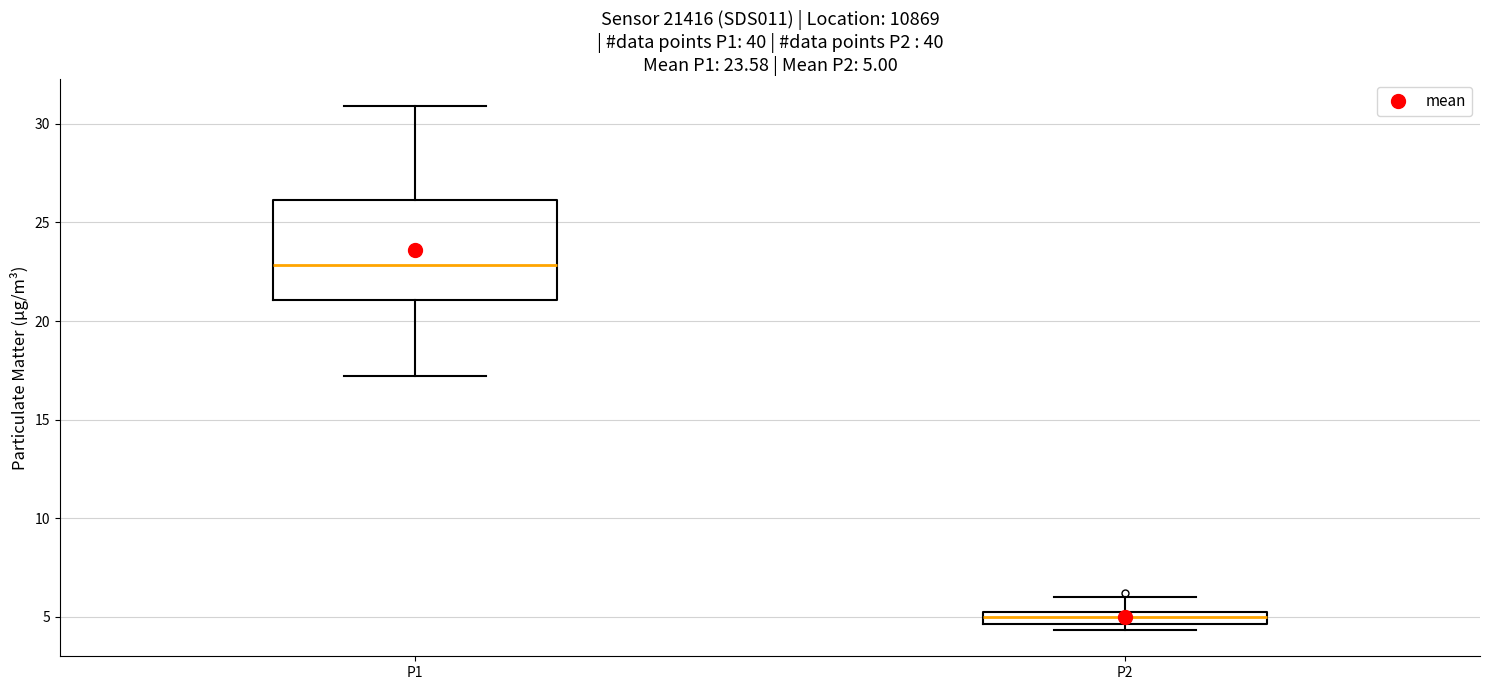

Which box's median line is the highest?

P1